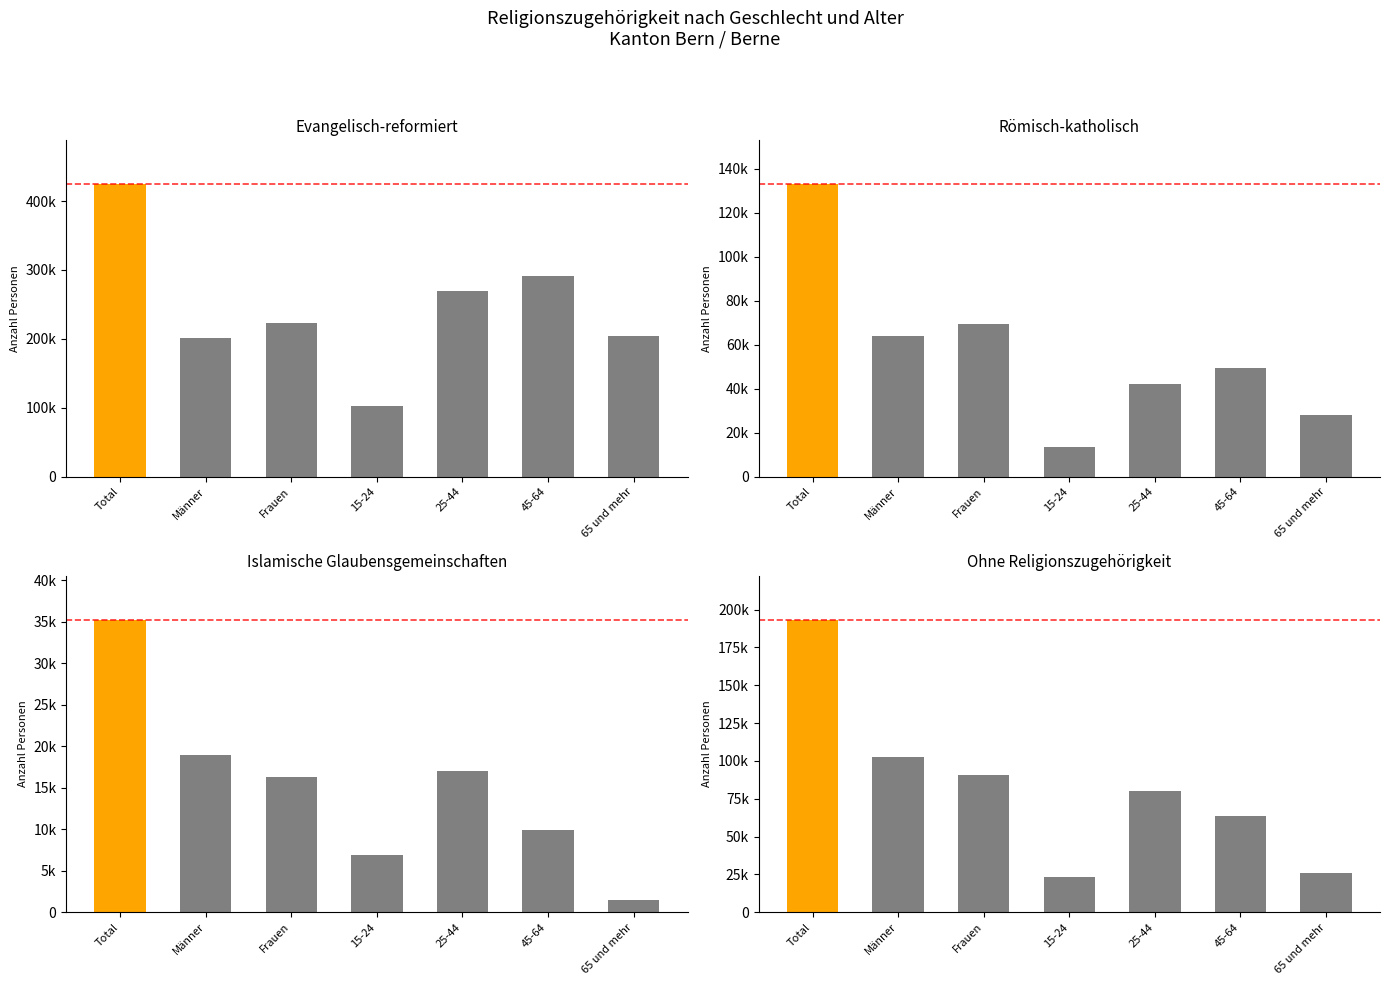

At which label does Islamische Glaubensgemeinschaften reach its minimum?

65 und mehr